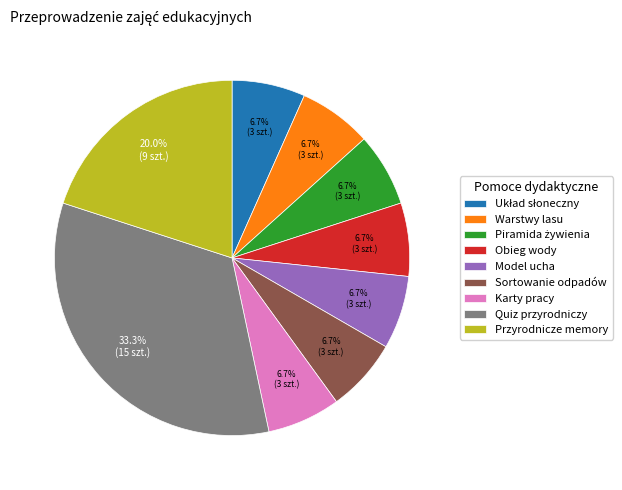

Which category has the biggest portion of the pie?

Quiz przyrodniczy